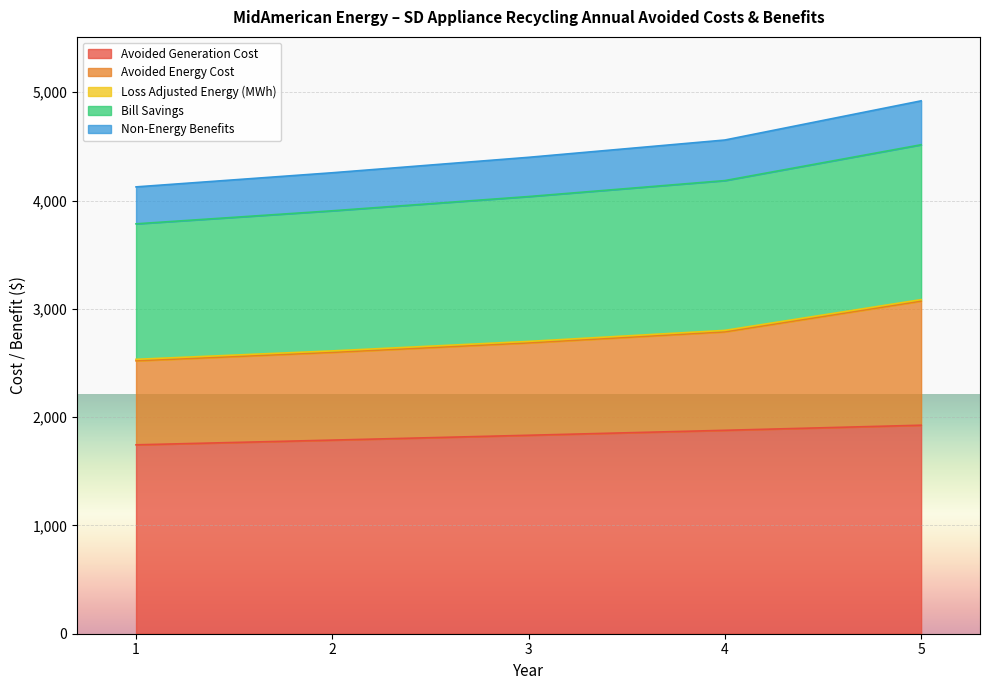

What is the difference between the maximum and minimum values in the Avoided Generation Cost series?

181.1